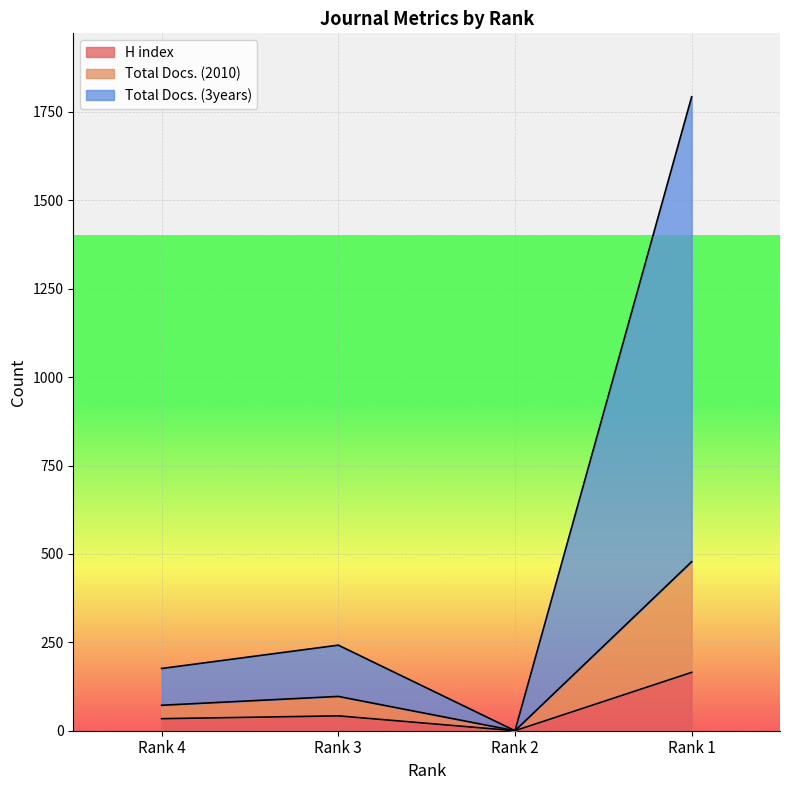

In H index, how many points are lower than both neighbors (excluding endpoints)?

1